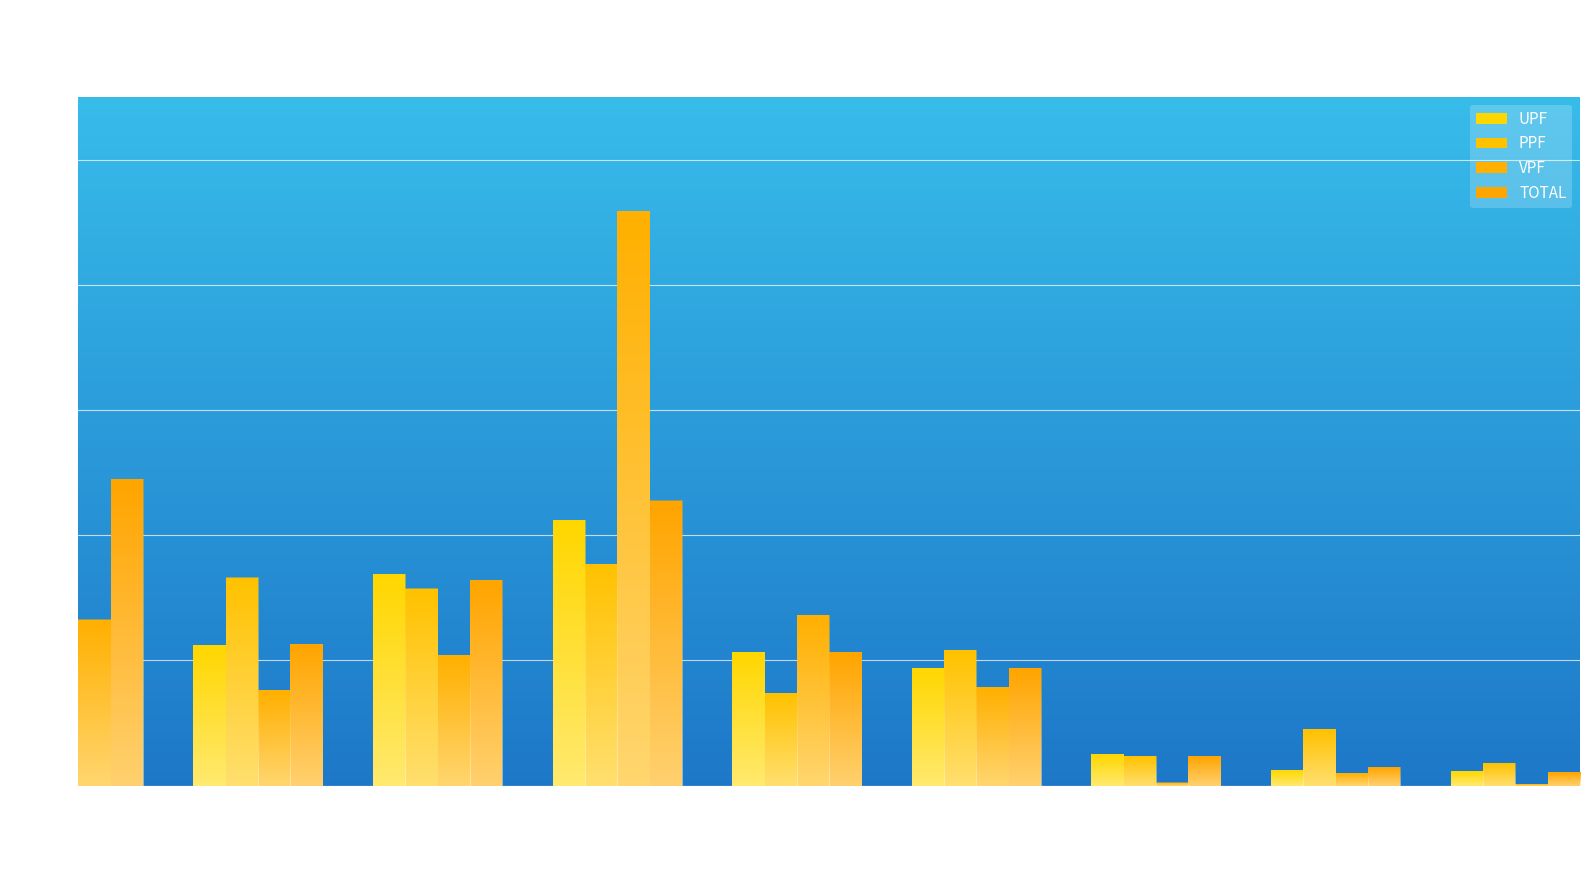

What is the difference between the highest and lowest values at DSK-RODINA?

6.5